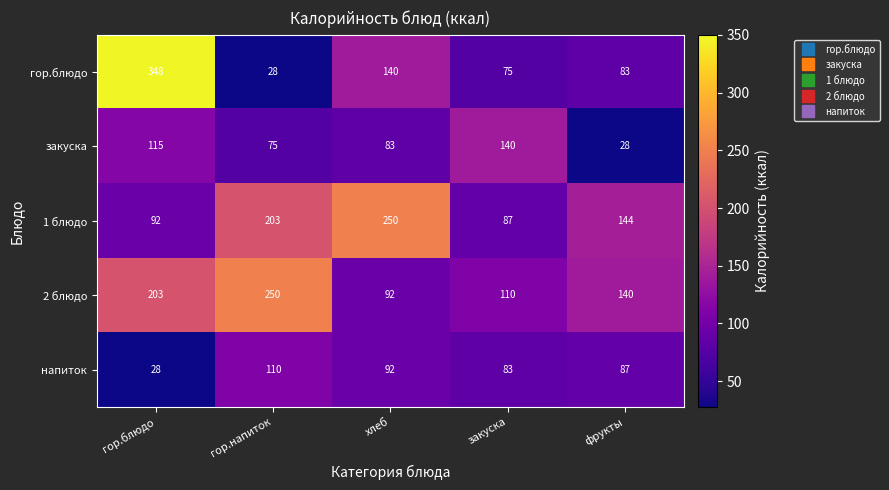

The закуска series shows 121 at гор.напиток. True or false?

False